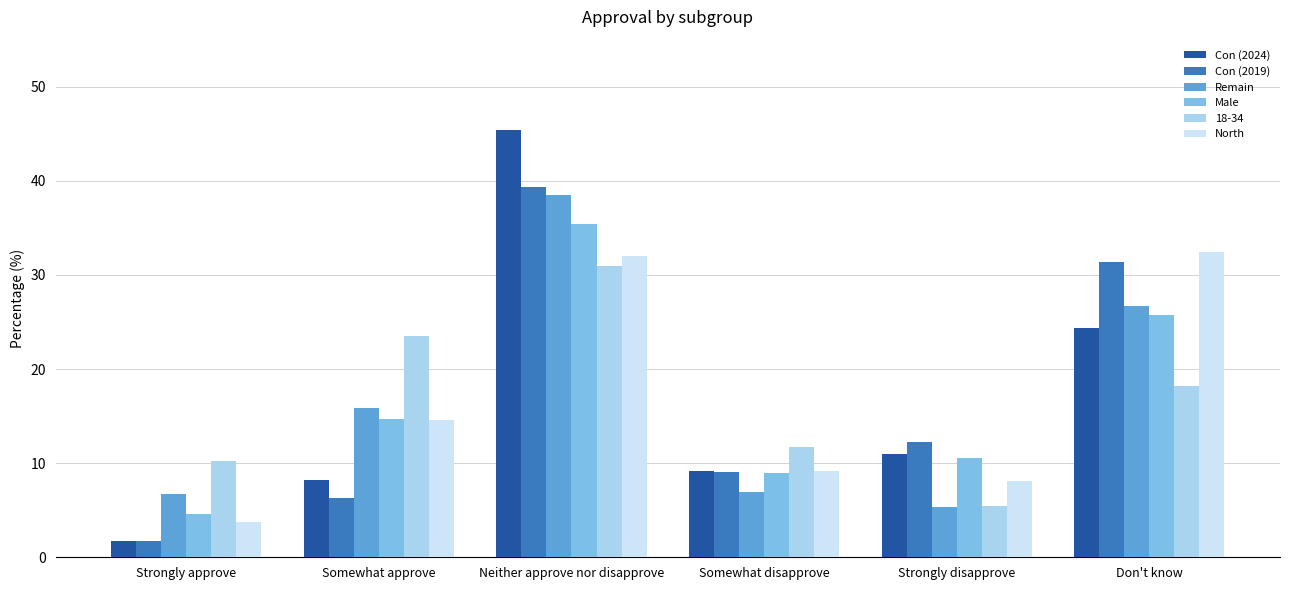

How many bars are there in each group?

6